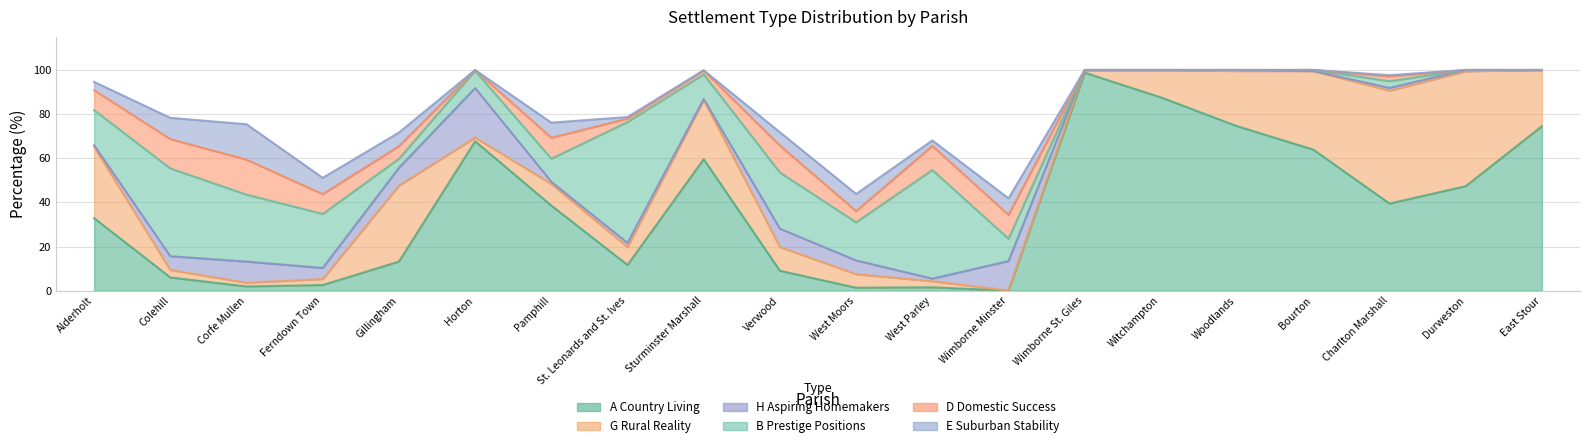

At which category is the sum across all series the highest?

Bourton